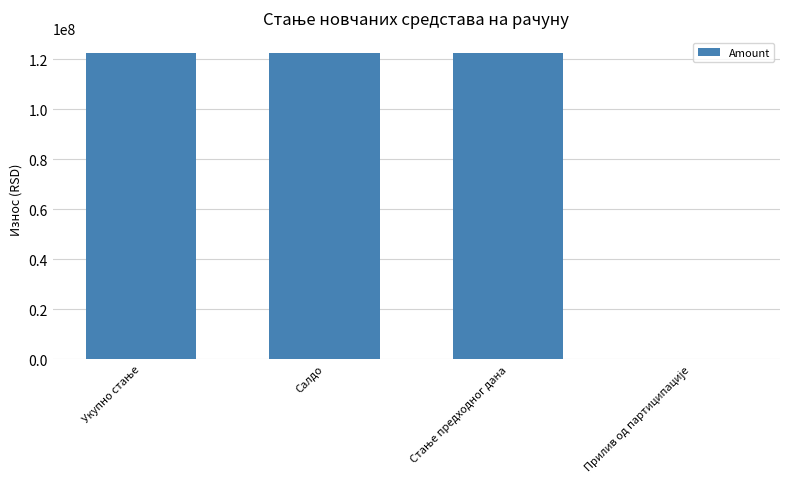

Is it true that the value at Салдо is 122399265.4?

True